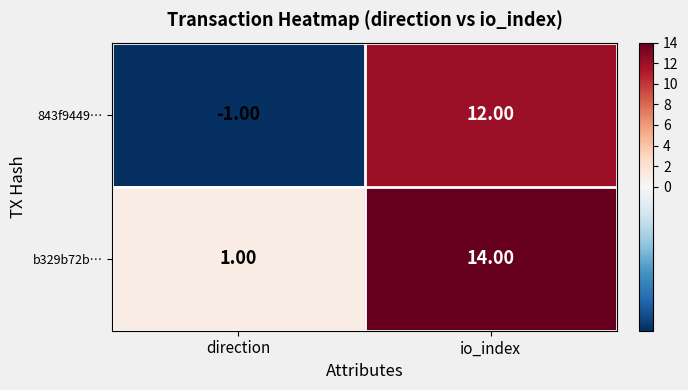

At which label is 843f9449… closest to 5?

direction